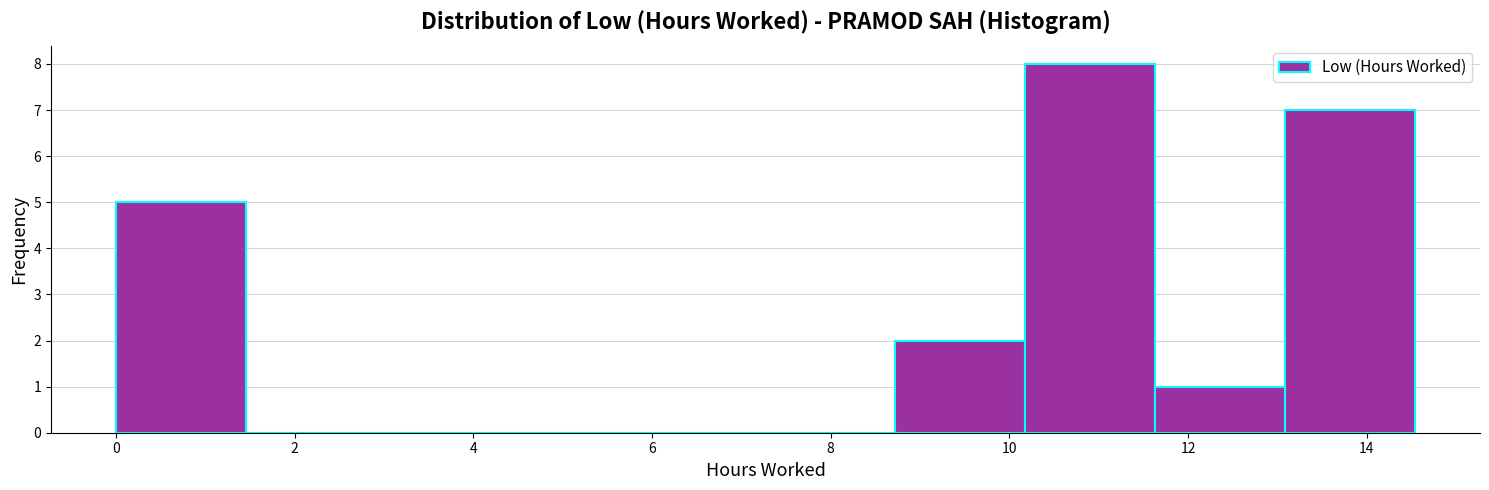

Reading left to right, list every bar in this chart as the range it spans on the x-axis followed by its height. Neither the bar edges nor the heights are printed on the chart, so give them approximately, as read against the axes.

0.0 to 1.4: 5
1.4 to 3.0: 0
3.0 to 4.4: 0
4.4 to 5.8: 0
5.8 to 7.2: 0
7.2 to 8.8: 0
8.8 to 10.2: 2
10.2 to 11.6: 8
11.6 to 13.0: 1
13.0 to 14.6: 7